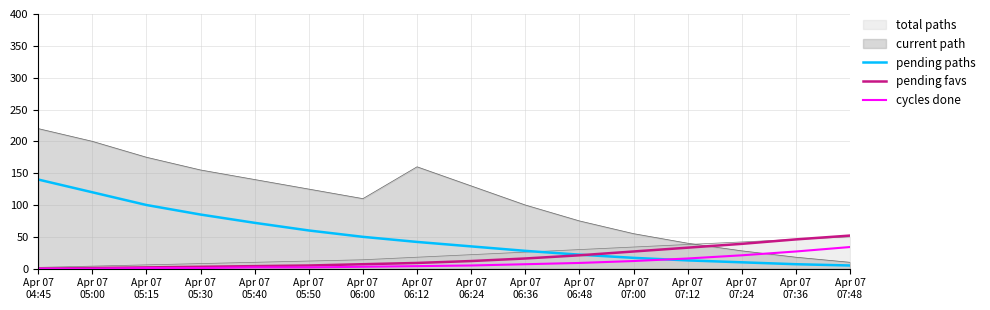

True or false: pending paths has more than 1 interior local peaks.

False